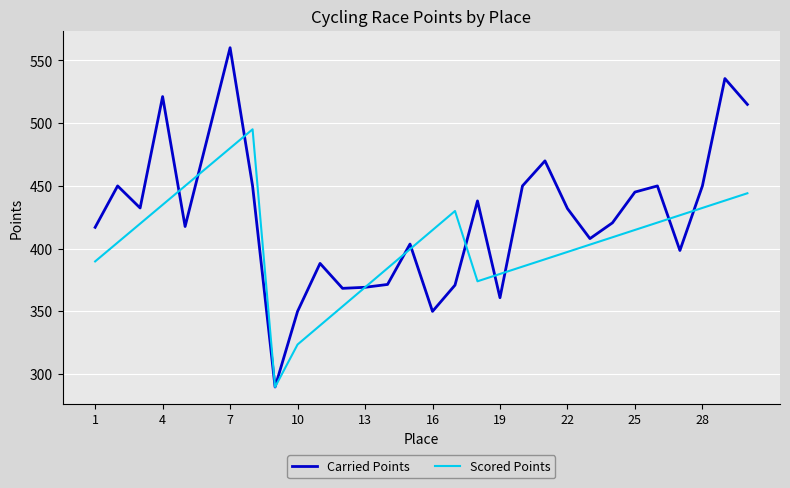

Is this an area chart (filled region under the line)?

No